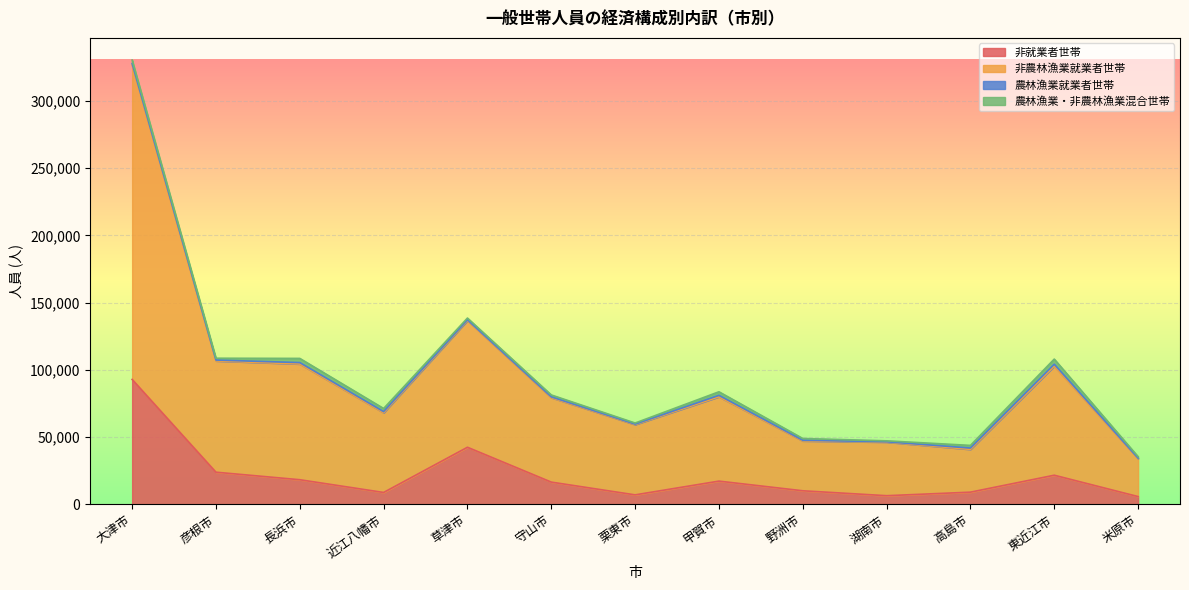

How many lines are shown in the chart?

4